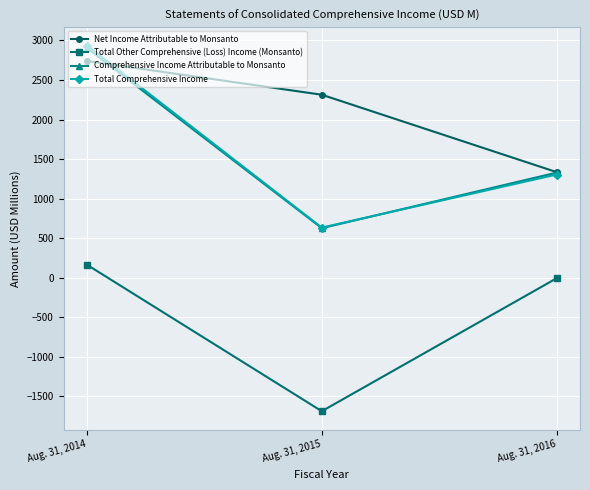

At which label is Total Other Comprehensive (Loss) Income (Monsanto) closest to -761?

Aug. 31, 2016